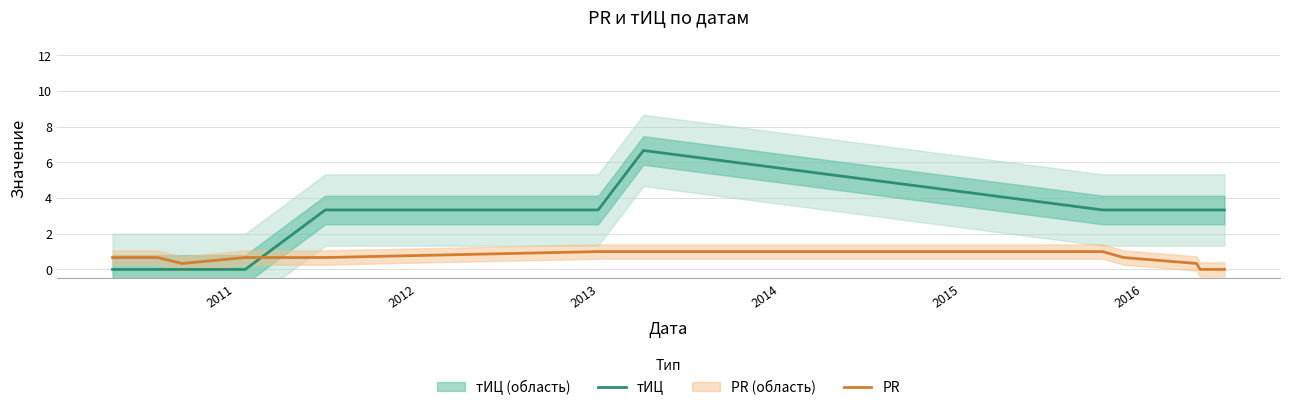

How many intersections are there between тИЦ and PR?

1